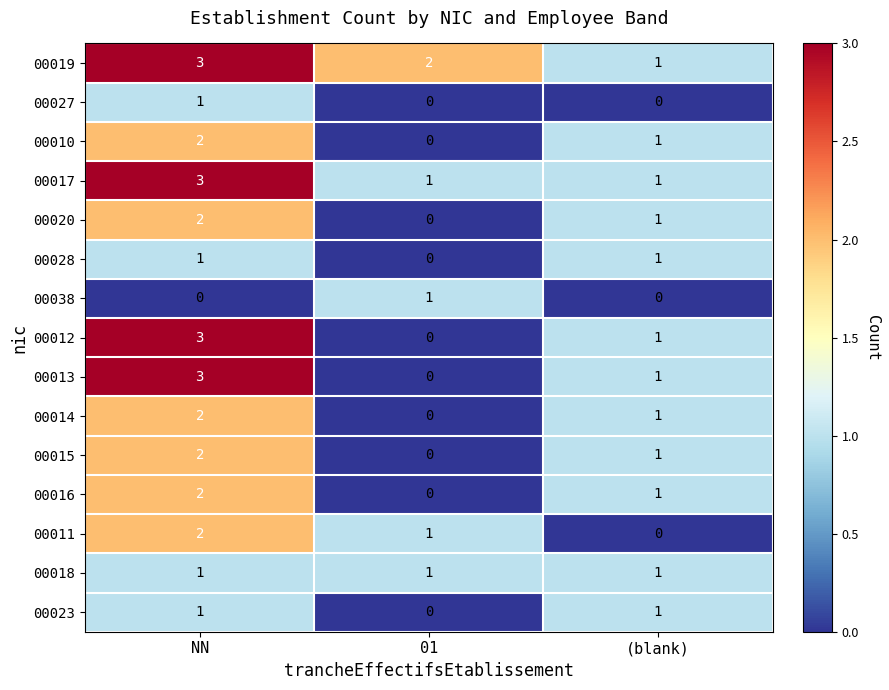

How many values in the 00010 series are below 1?

1